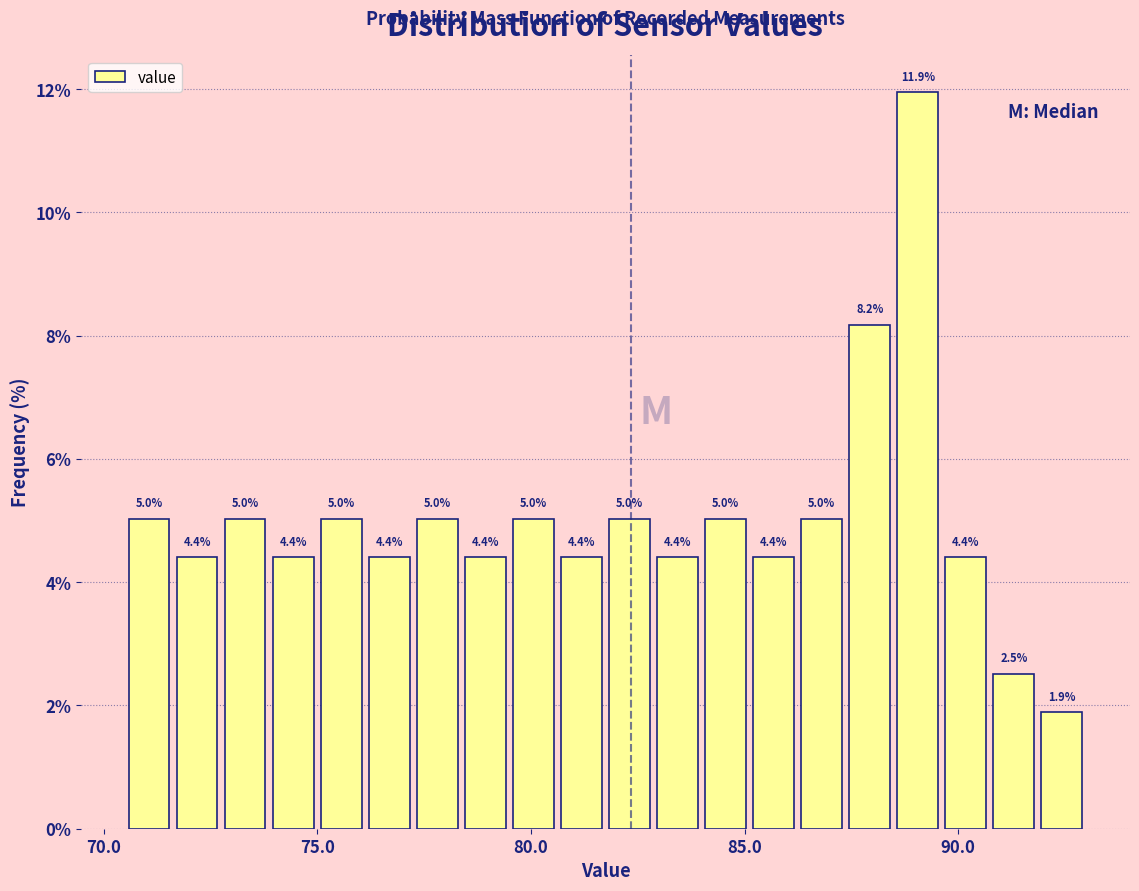

Around what value on the x-axis is the tallest bar? Give the approximate position of its centre, as read against the axis.

89.0